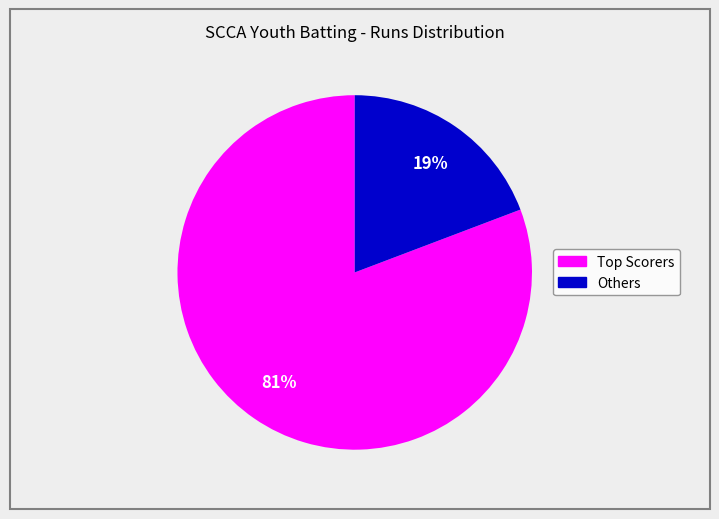

Is there a majority slice in this chart?

Yes